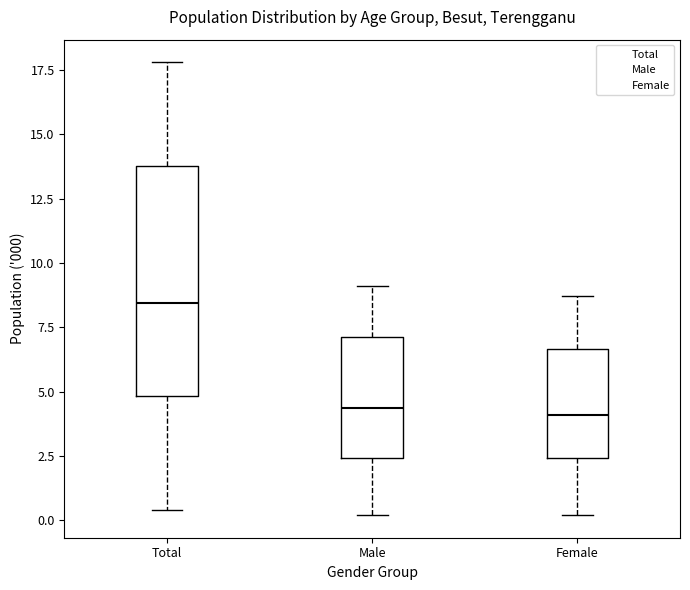

Where does the median line of the box for Male sit on the y-axis? The values are not printed on the chart, so give them approximately, as read against the axis.

4.5